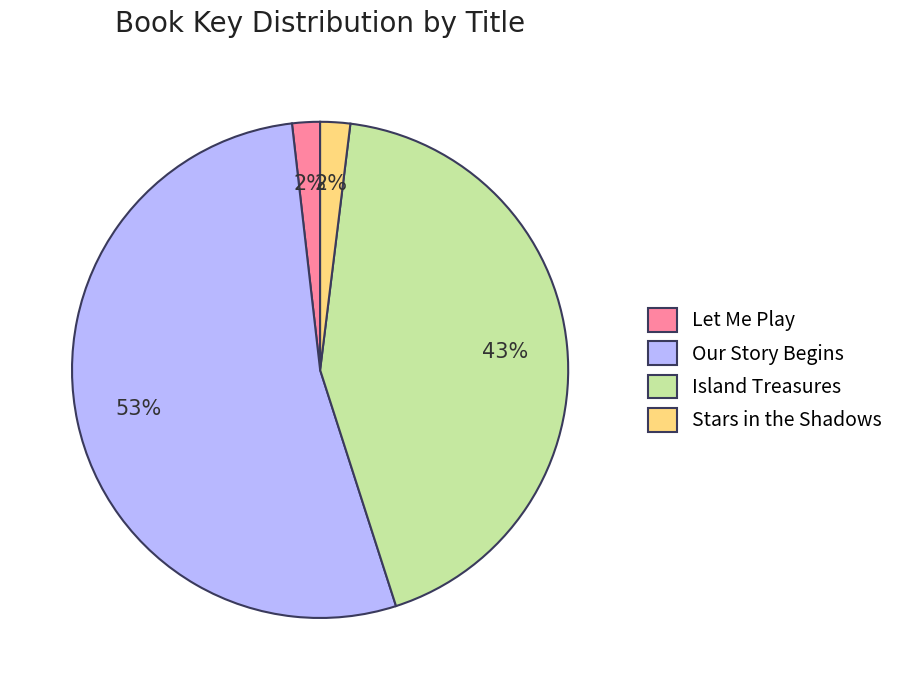

To the nearest percent, what is the difference between the Island Treasures and Stars in the Shadows slice percentages?

41%